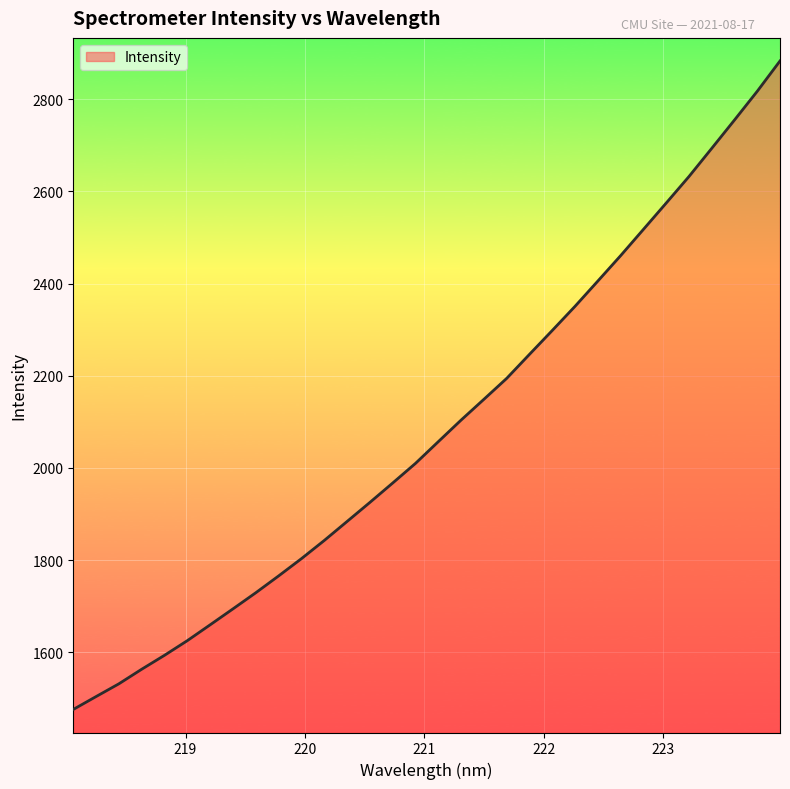

What is the difference between the maximum and minimum values?

1406.1